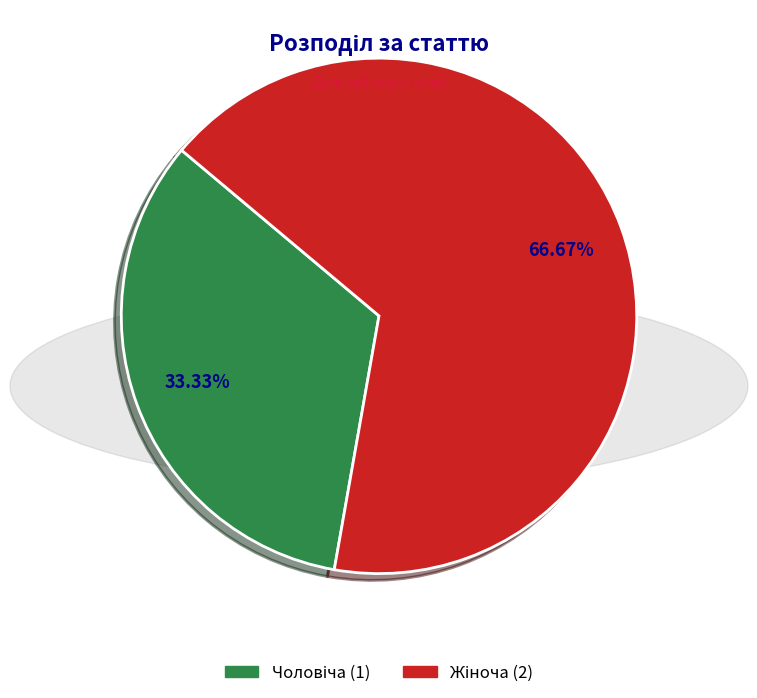

Count the number of slices in the pie.

2